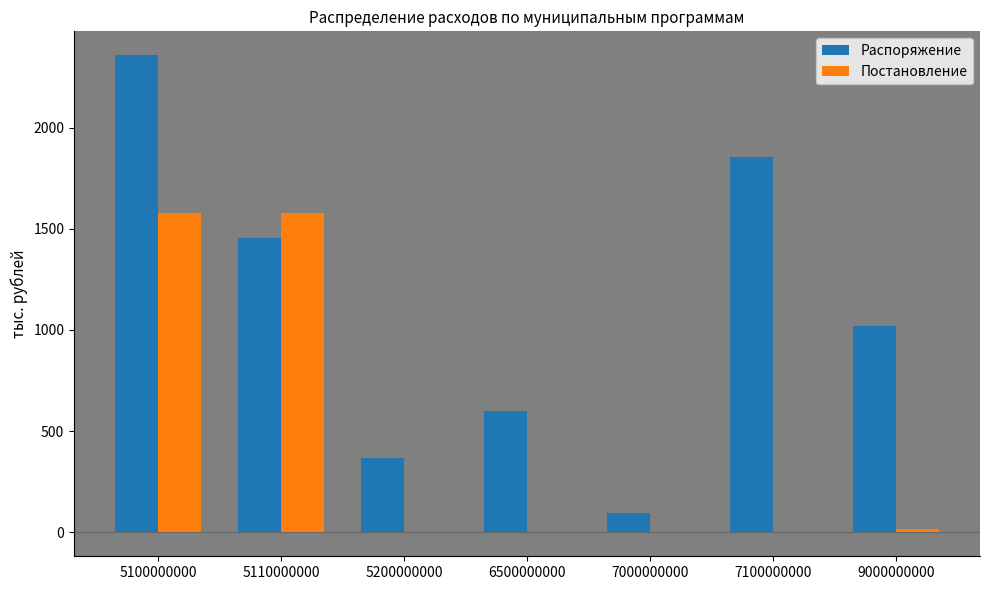

Does the chart contain stacked bars?

No